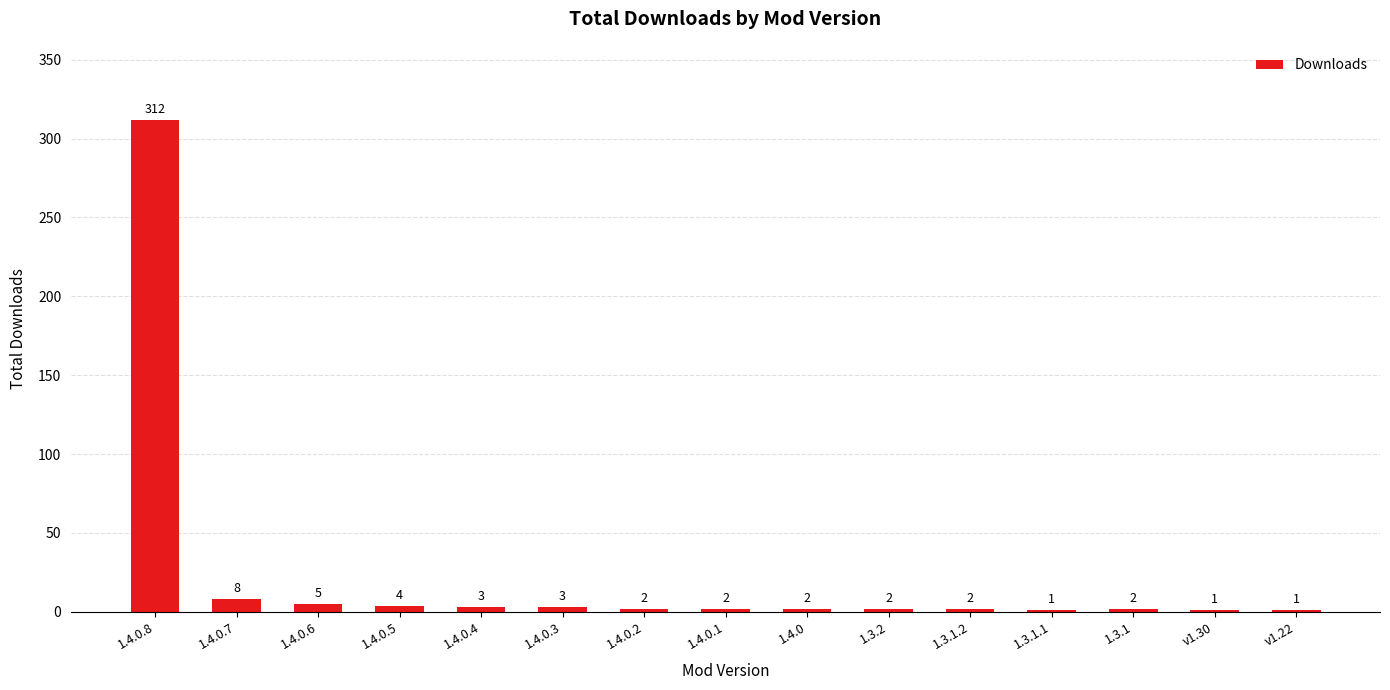

The value at 1.4.0.8 is 90. True or false?

False